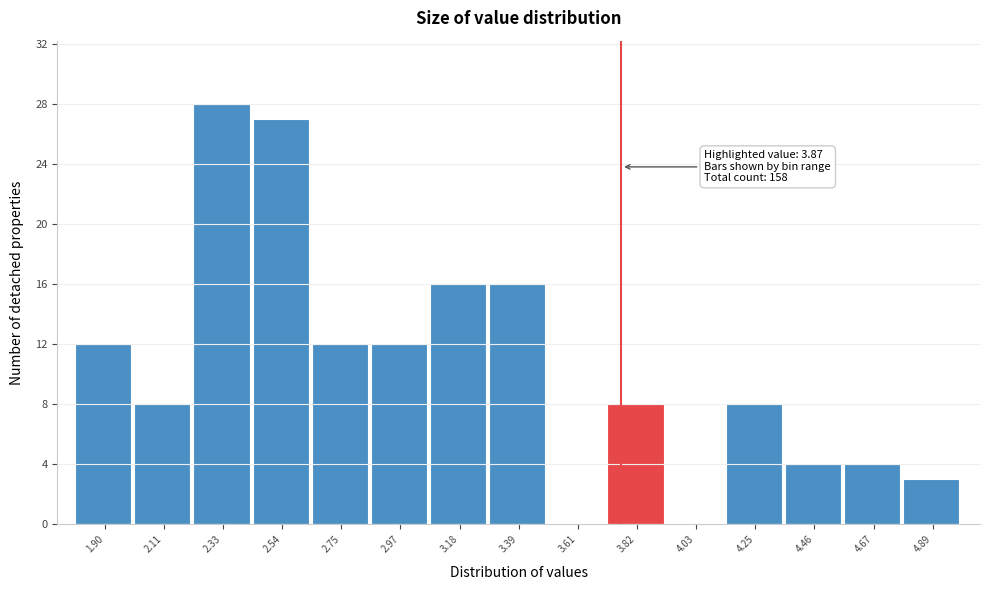

Reading right to left, what are all the values shown in this chart?

4.89=3	4.67=4	4.46=4	4.25=8	4.03=0	3.82=8	3.61=0	3.39=16	3.18=16	2.97=12	2.75=12	2.54=27	2.33=28	2.11=8	1.90=12